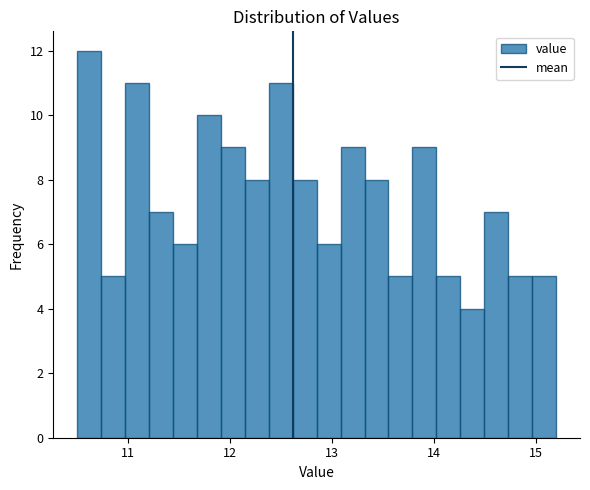

Read against the x-axis, roughly where is the centre of the tallest bar?

10.6